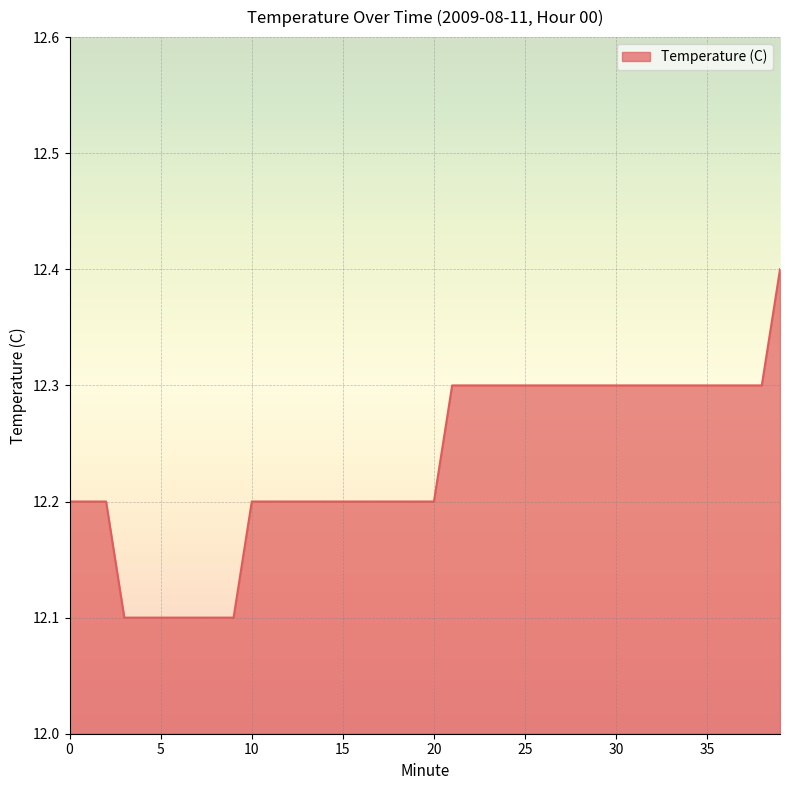

Does the chart display data point markers on the line(s)?

No